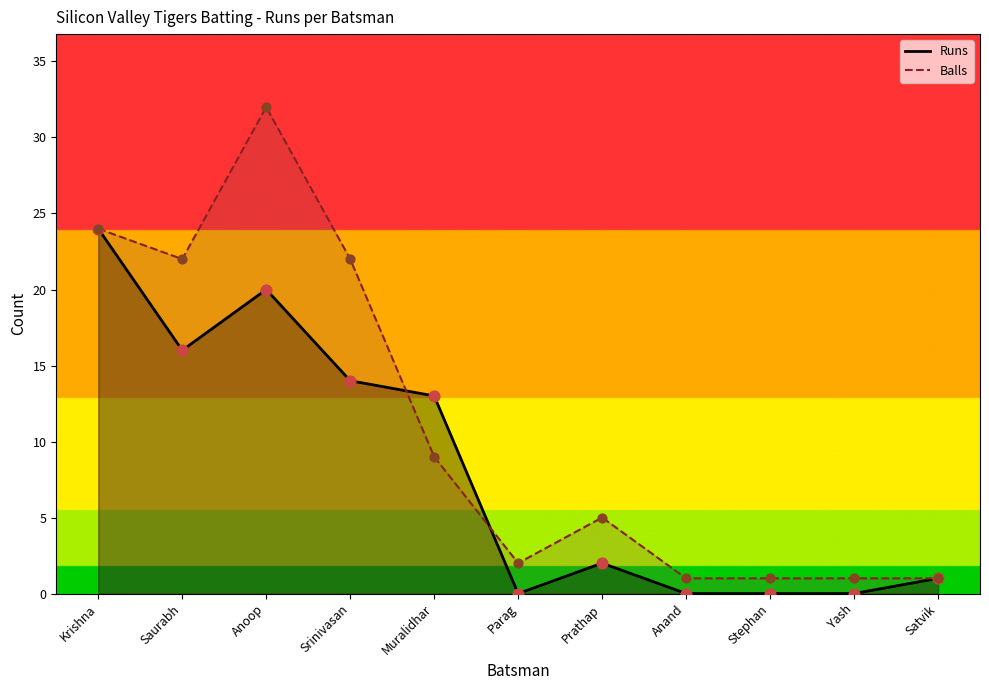

Which series contains the highest Y value?

Balls